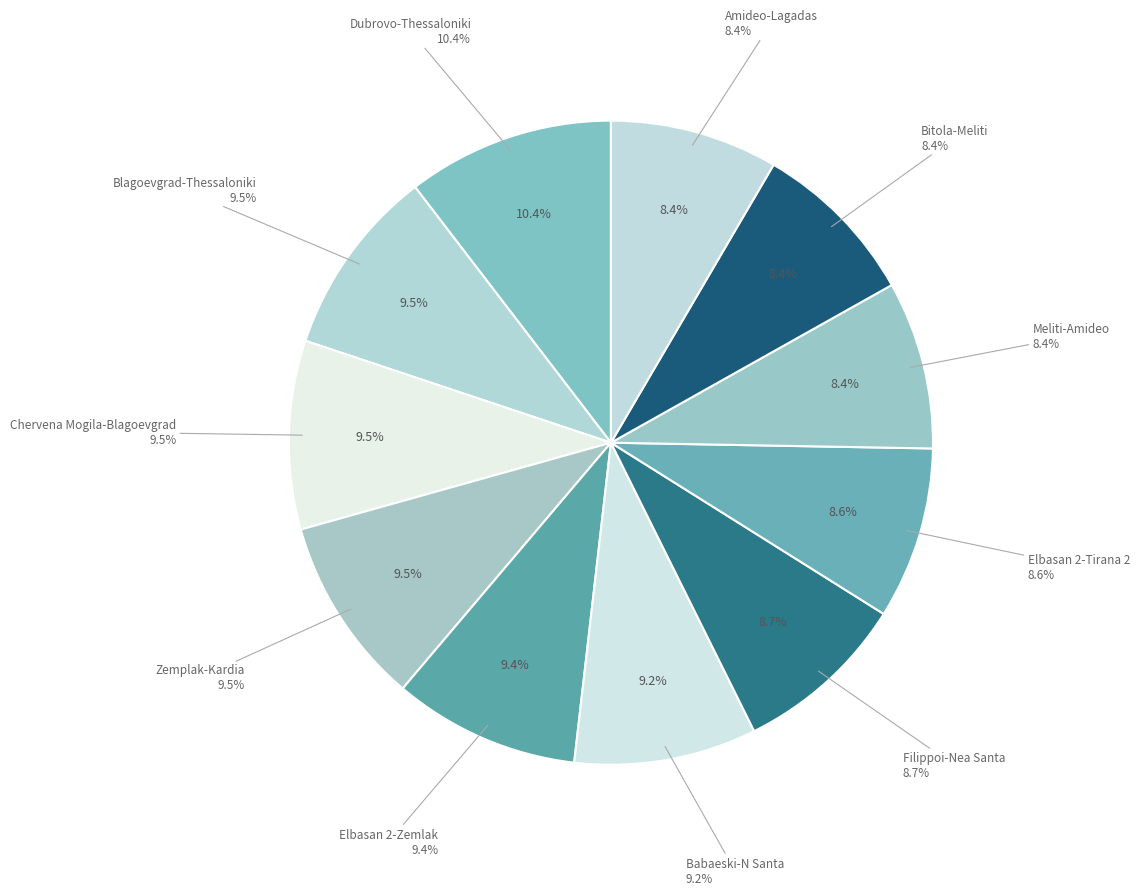

Rank the categories by value from lowest to highest.

N-1 400 kV Meliti-Amideo ck.1, N-1 400 kV Bitola-Meliti, N-1 400 kV Amideo-Lagadas ck.1, N-1 400 kV Elbasan 2-Tirana 2, N-1 400 kV Filippoi-Nea Santa ck.1, N-1 400 kV Babaeski-N Santa, N-1 400 kV Elbasan 2-Zemlak, N-1 400 kV Blagoevgrad - Thessaloniki, N-1 400kV Chervena Mogila - Blagoevgrad, N-1 400 kV Zemplak-Kardia, N-1 400 kV Dubrovo-Thessaloniki